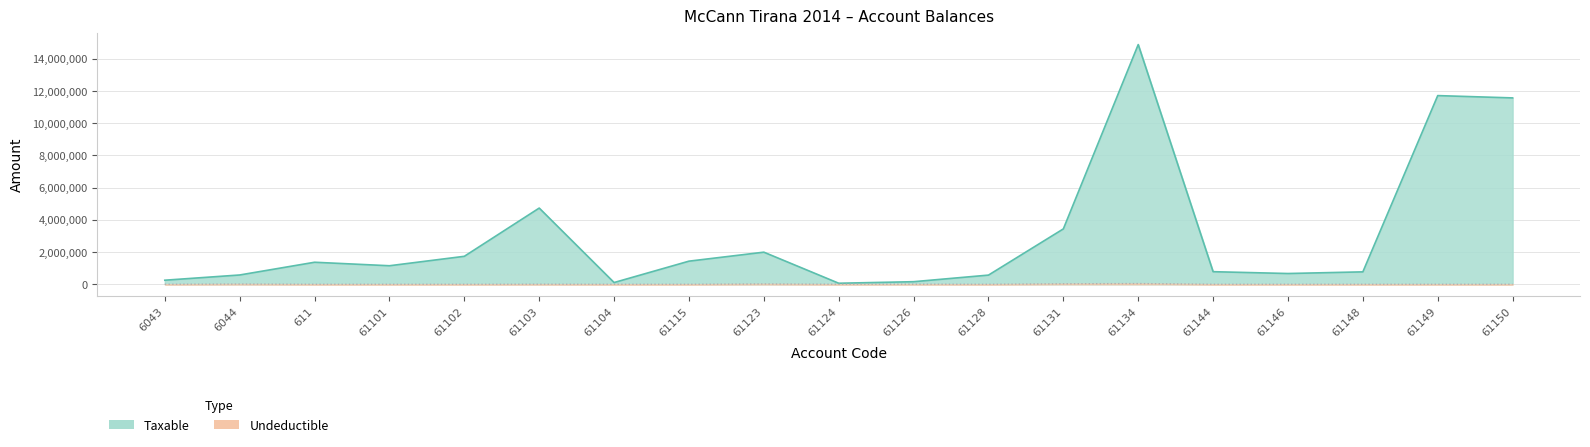

What are all the series names shown in the legend?

Taxable, Undeductible